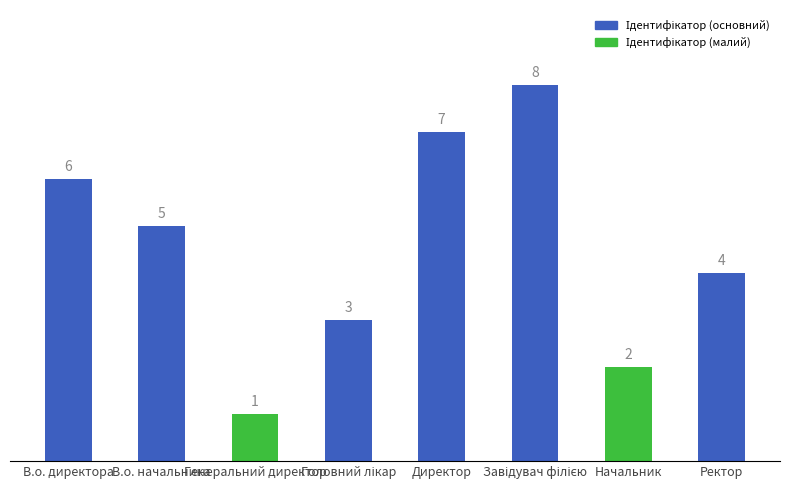

What is the difference between the maximum and second lowest values?

6